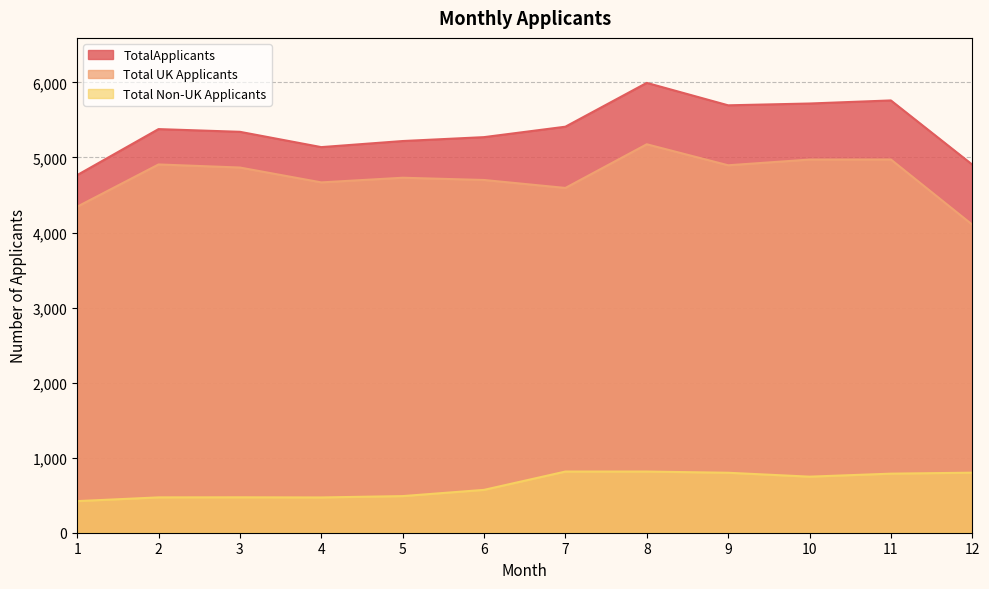

Reading left to right, what are all the values shown in this chart?

TotalApplicants: 4765	5378	5342	5138	5219	5271	5410	5994	5695	5719	5760	4905
Total UK Applicants: 4344	4907	4866	4668	4730	4700	4594	5176	4896	4972	4973	4105
Total Non-UK Applicants: 421	471	472	470	488	571	815	815	799	747	787	800